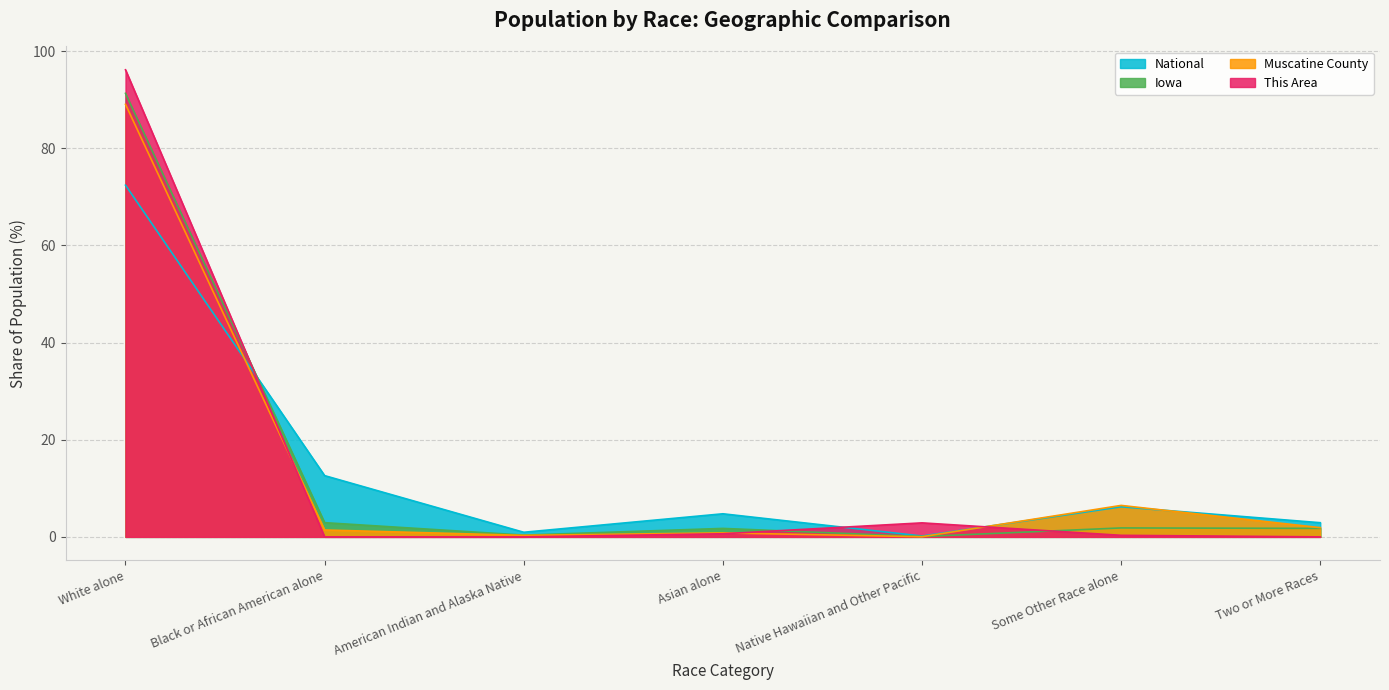

Reading left to right, what are all the values shown in this chart?

This Area: 96.2	0.0	0.0	0.6	2.9	0.3	0.0
Muscatine County: 89.0	1.4	0.3	0.8	0.0	6.5	1.9
Iowa: 91.3	2.9	0.4	1.7	0.1	1.8	1.8
National: 72.4	12.6	0.9	4.8	0.2	6.2	2.9